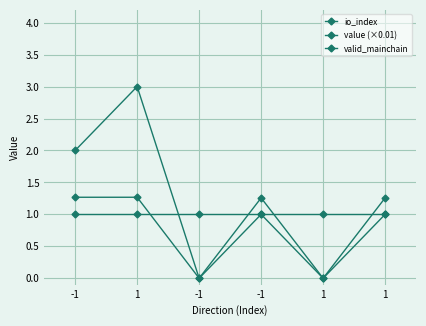

What is the value of the value (×0.01) point at the 6th from the left?

1.3